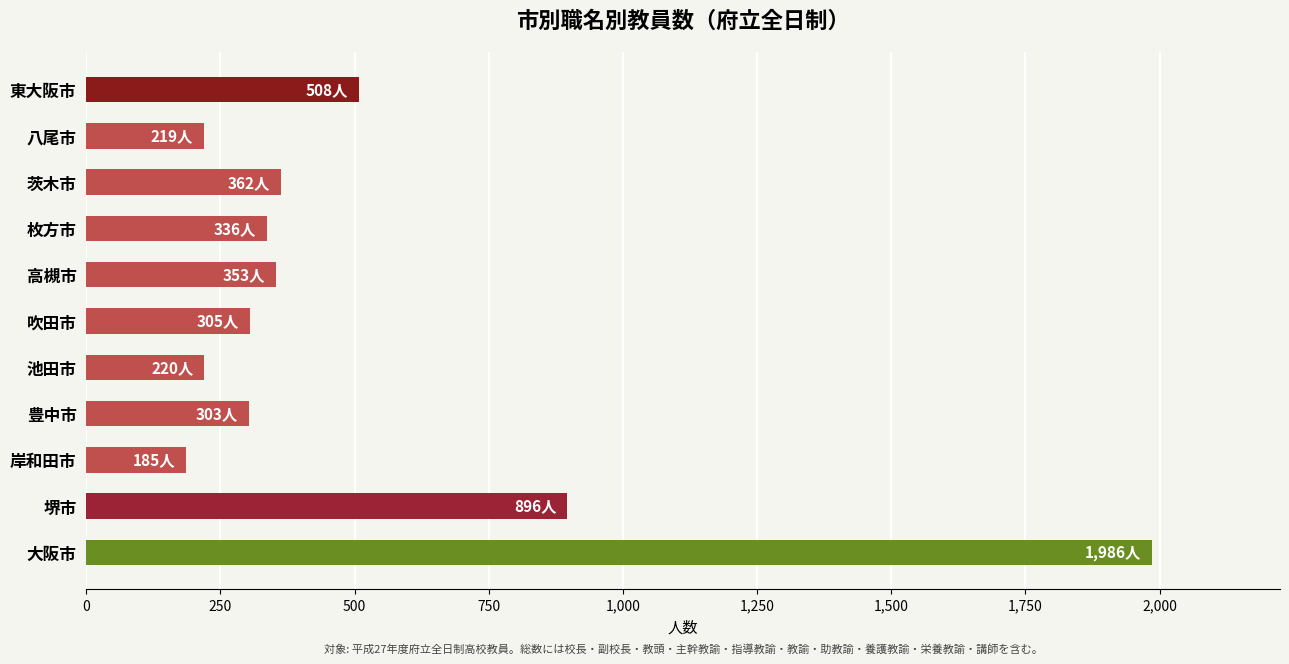

Does the chart contain stacked bars?

No